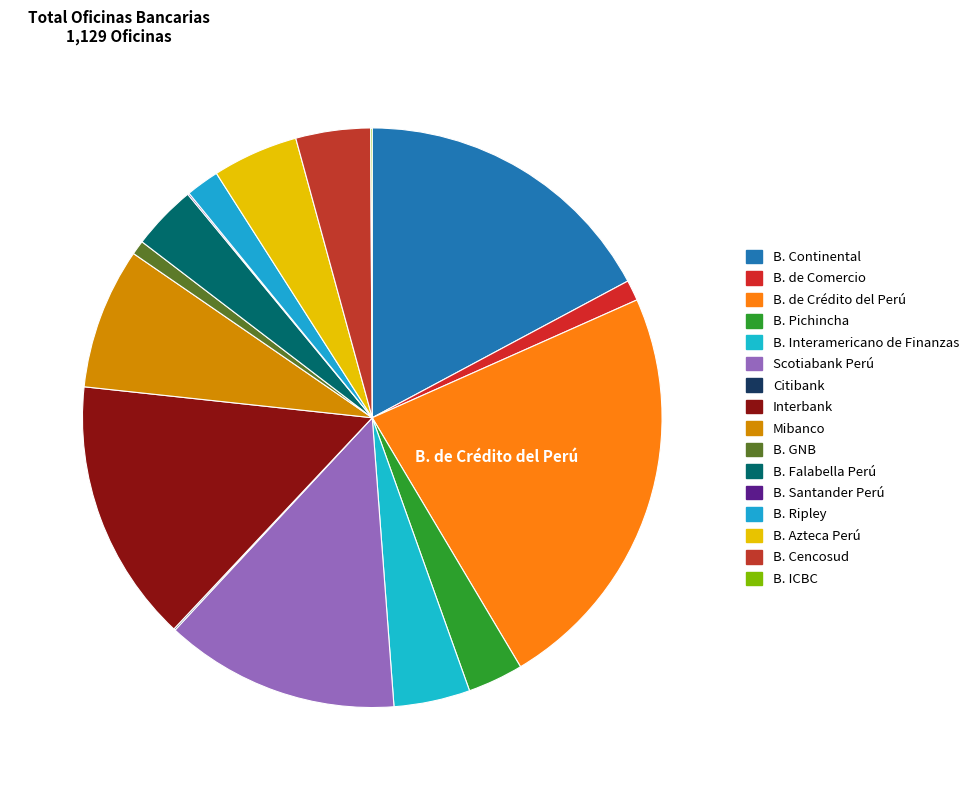

Count the number of slices in the pie.

16